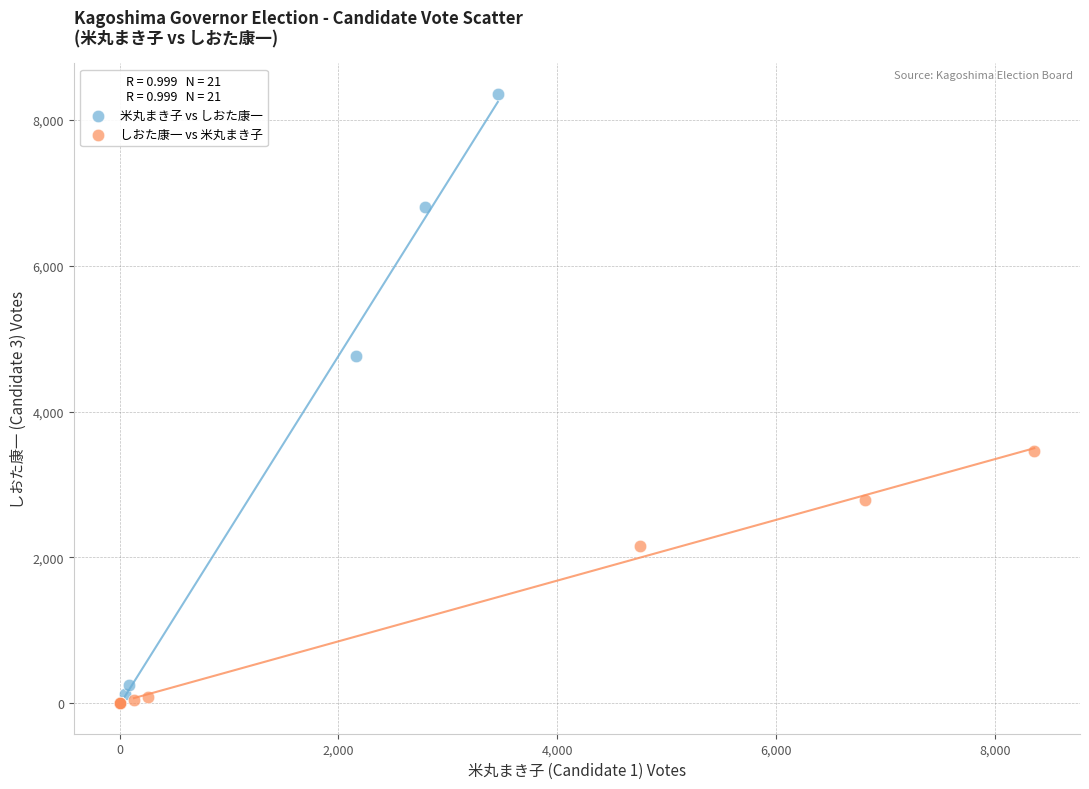

Which series contains the highest Y value?

米丸まき子 vs しおた康一